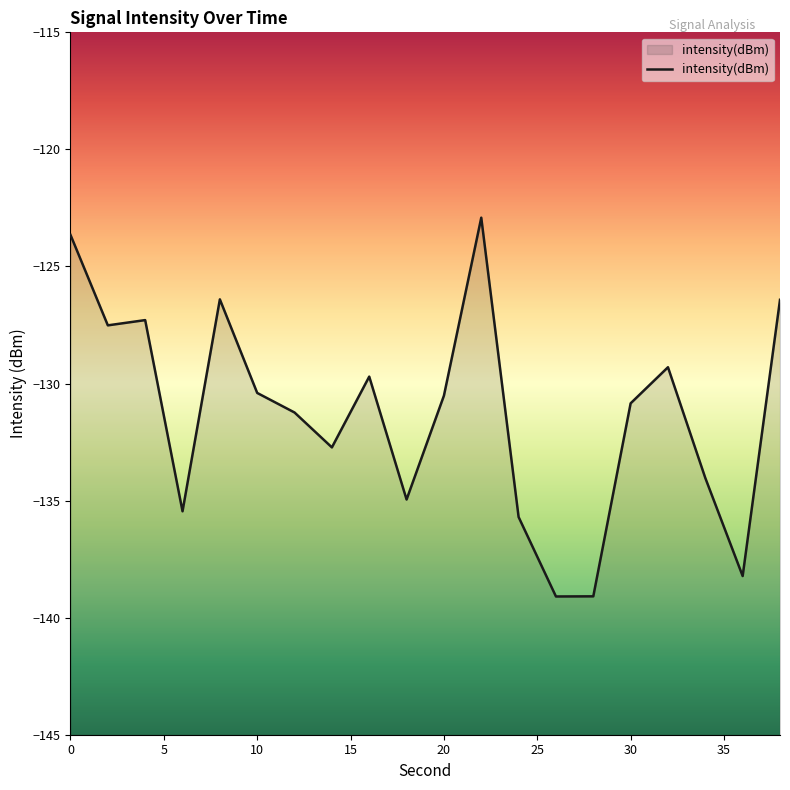

What is the difference between the maximum and minimum values?

16.2